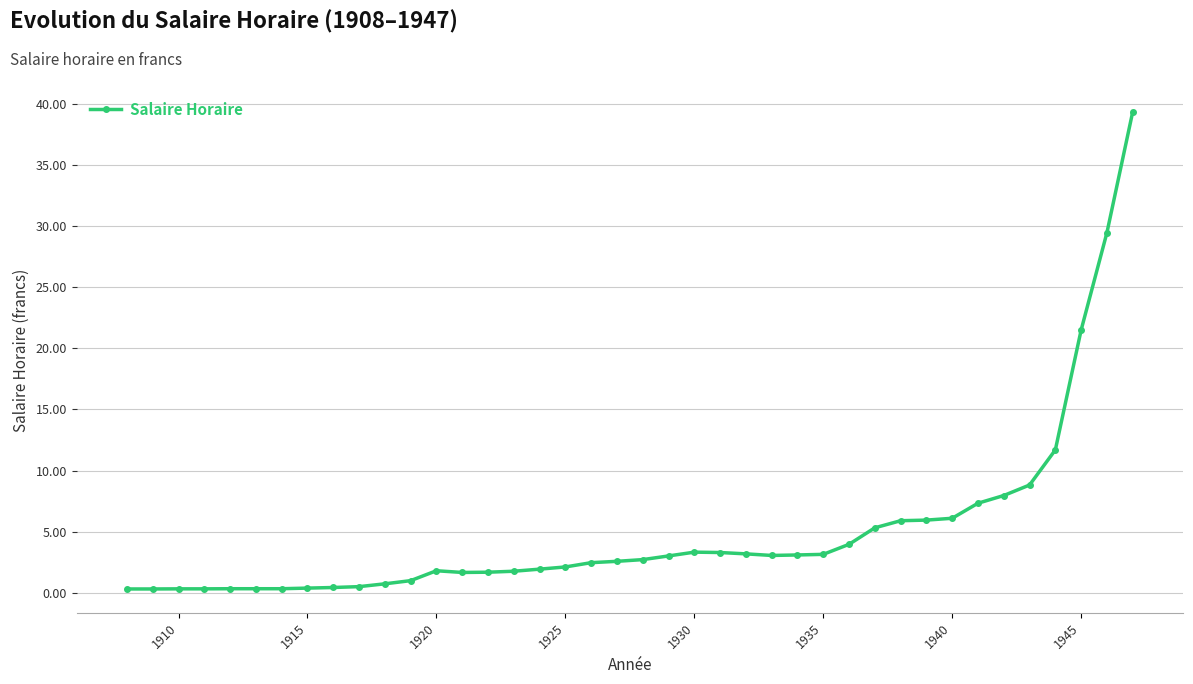

What is the average value?

5.0